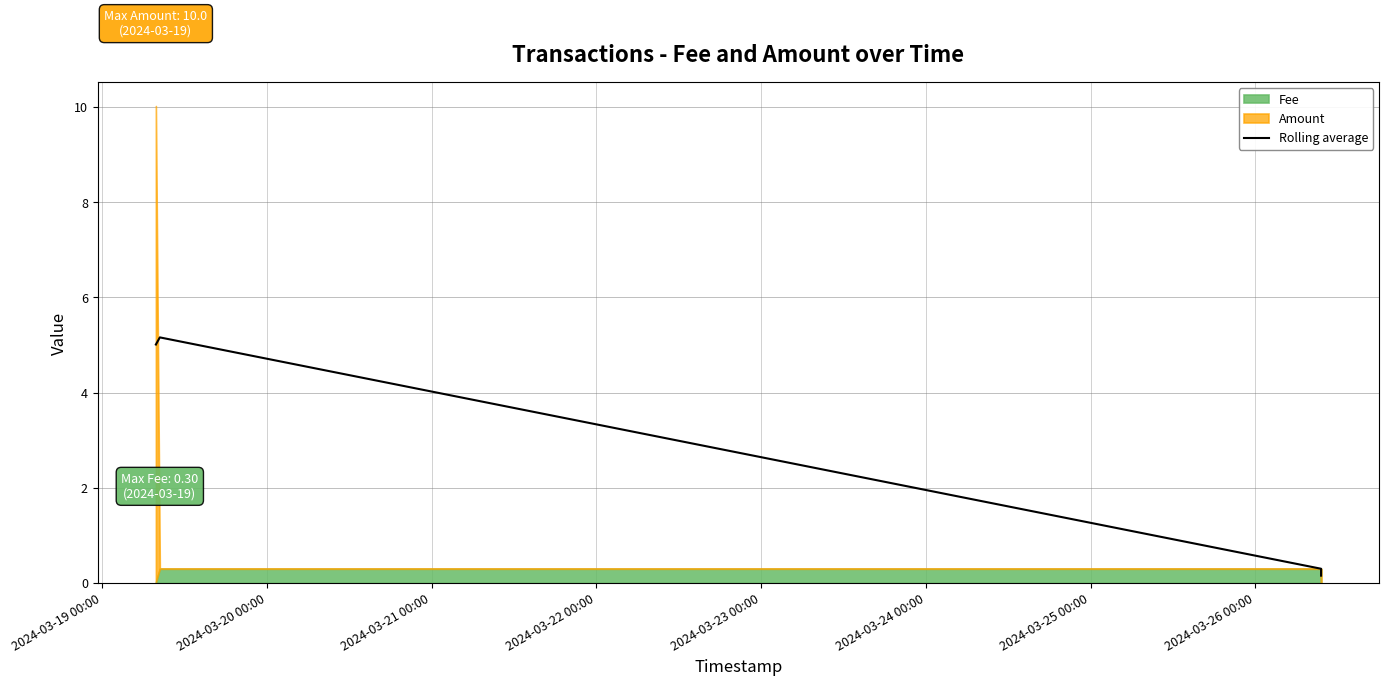

What is the average value?

2.7